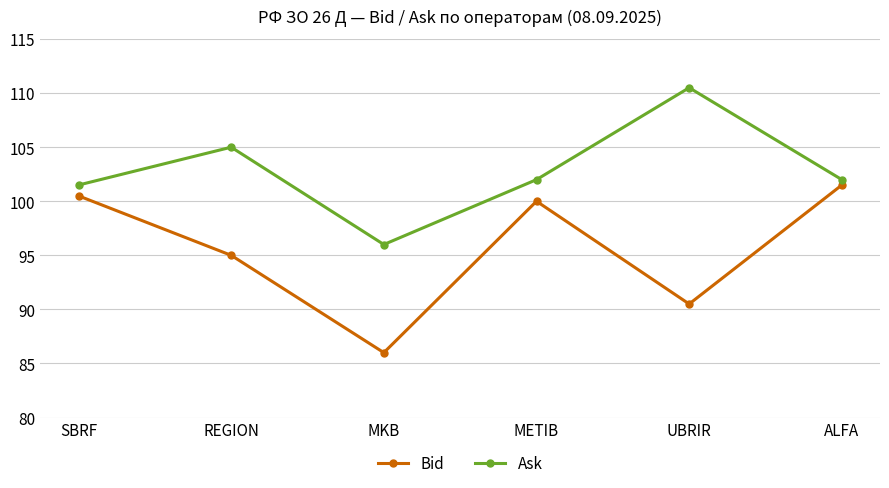

What is the minimum value for Ask?

96.0